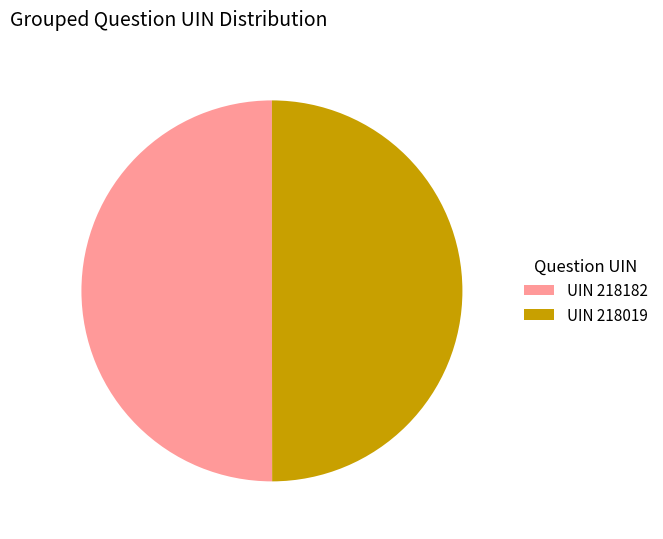

True or false: UIN 218182 accounts for 50% of the total.

True